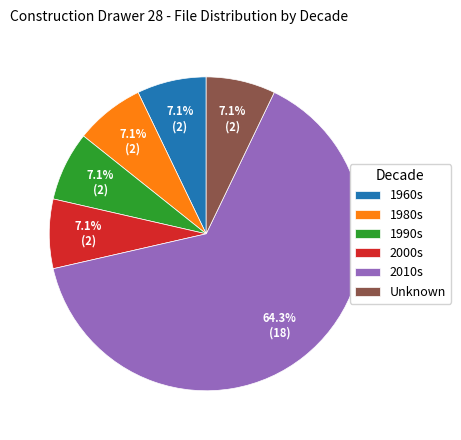

How many segments does this pie chart have?

6